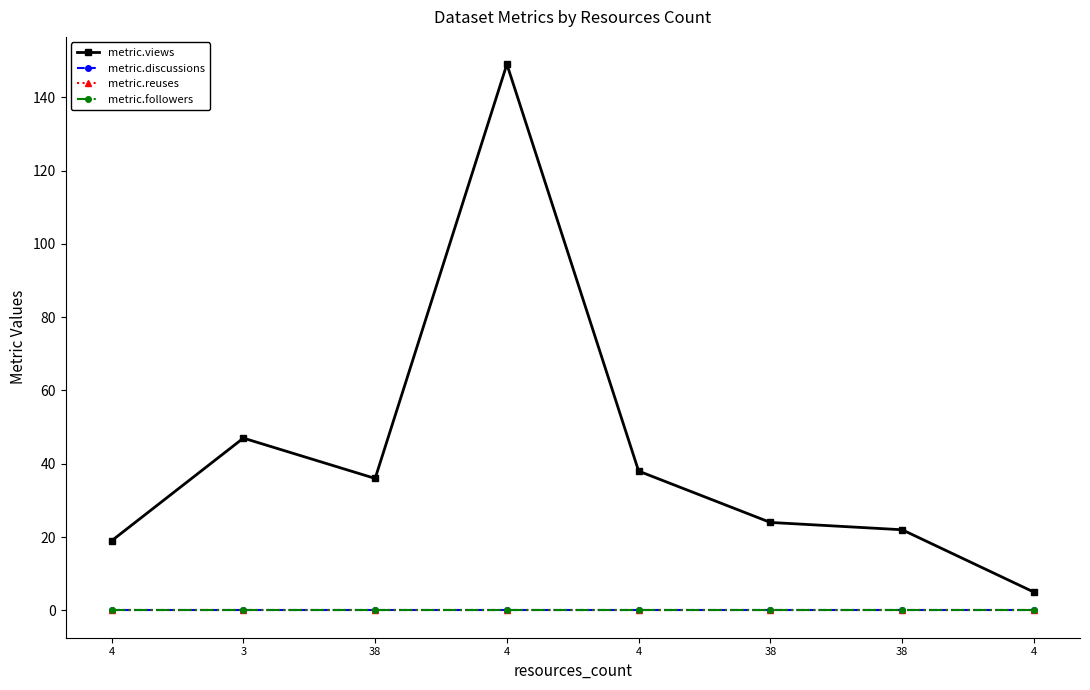

Is this an area chart (filled region under the line)?

No